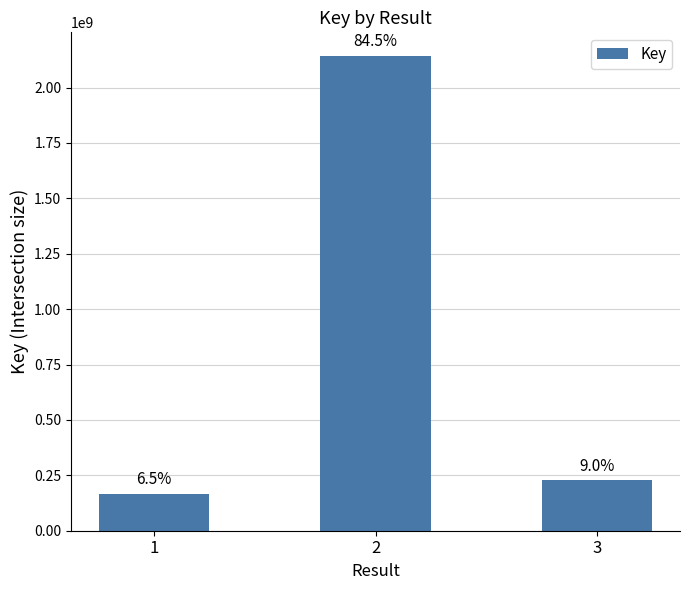

How many bars are there in total?

3